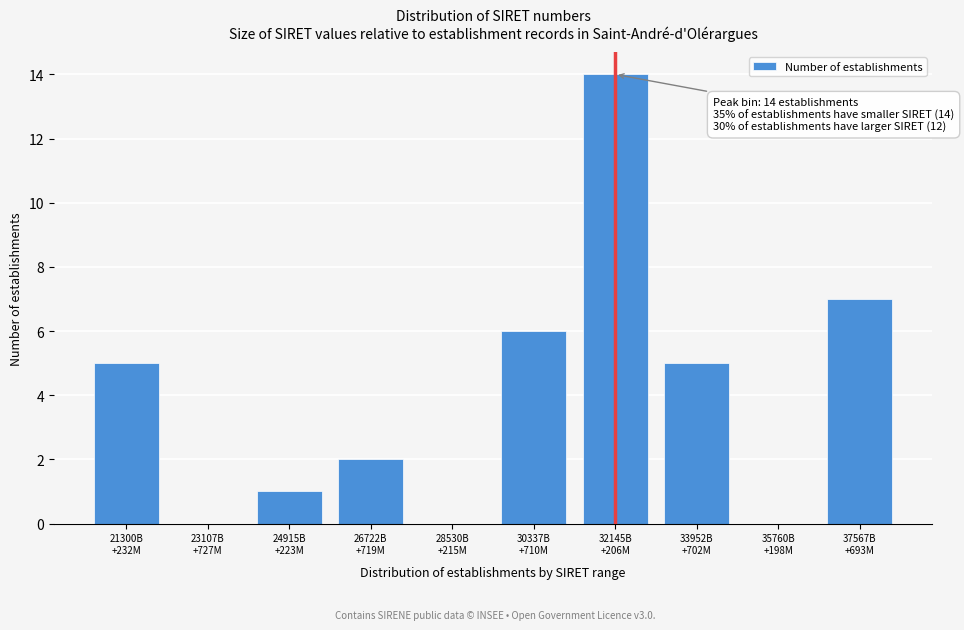

What is the greatest value displayed?

14